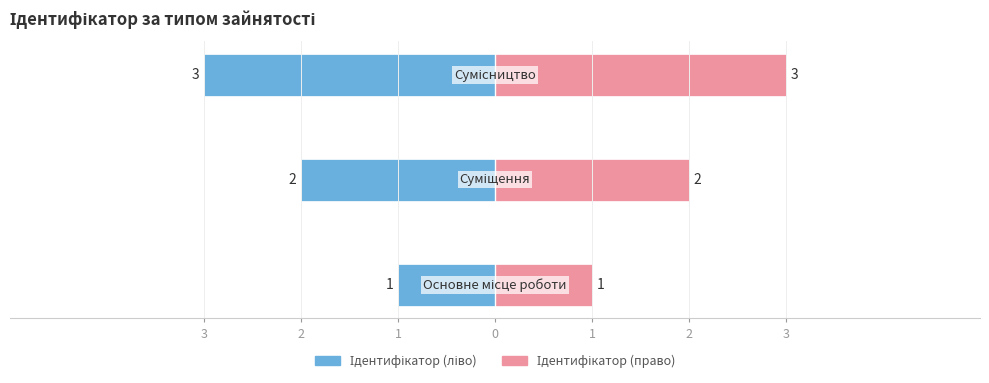

Reading right to left, what are all the values shown in this chart?

Ідентифікатор (ліво): 1=-3	2=-2	3=-1
Ідентифікатор (право): 1=3	2=2	3=1